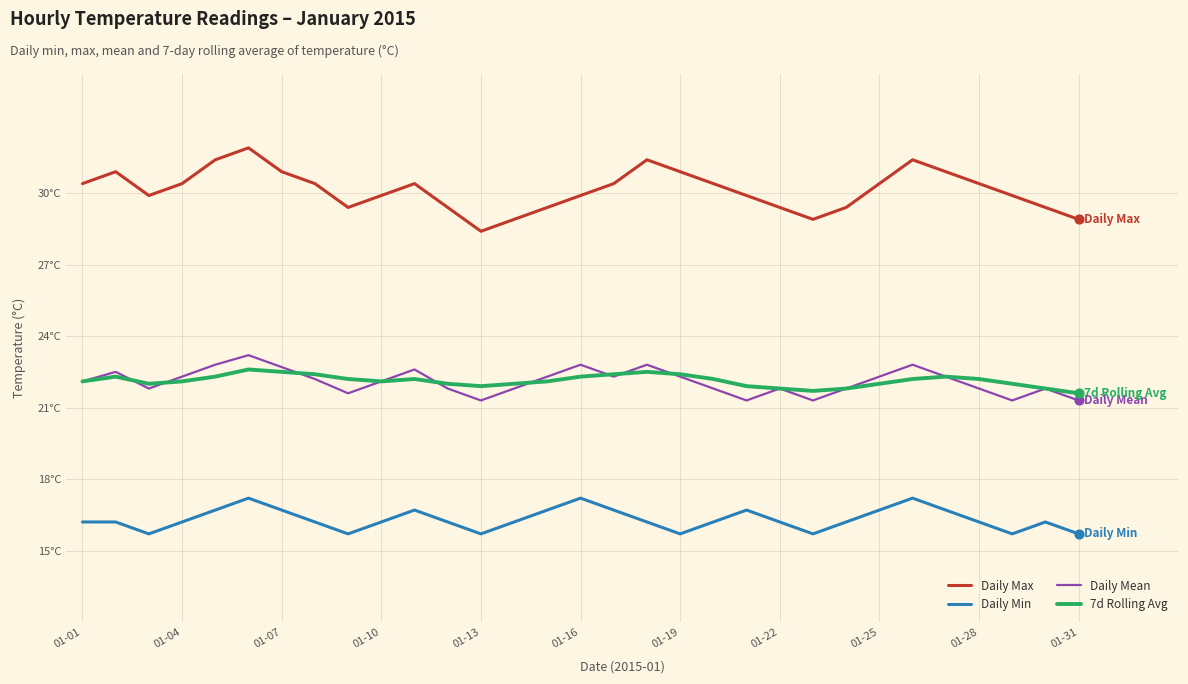

What are all the series names shown in the legend?

Daily Max, Daily Min, Daily Mean, 7d Rolling Avg